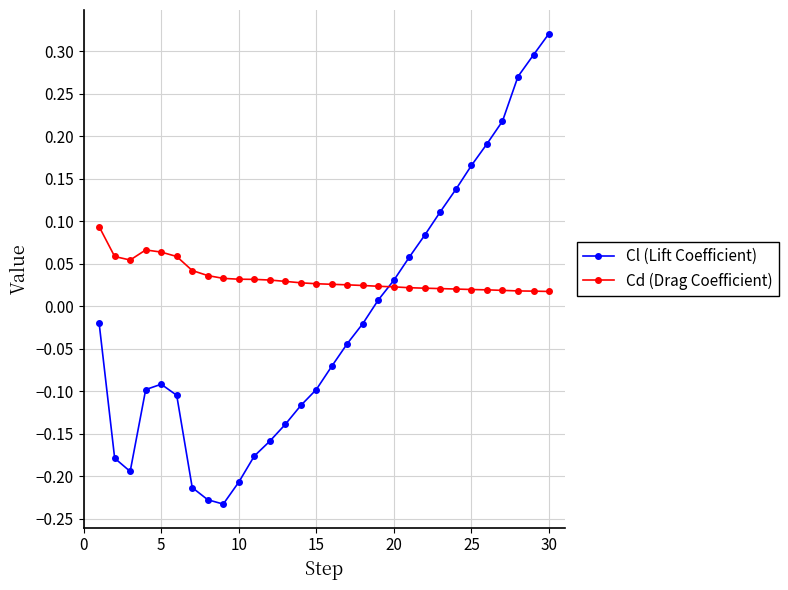

What are all the series names shown in the legend?

Cl (Lift Coefficient), Cd (Drag Coefficient)